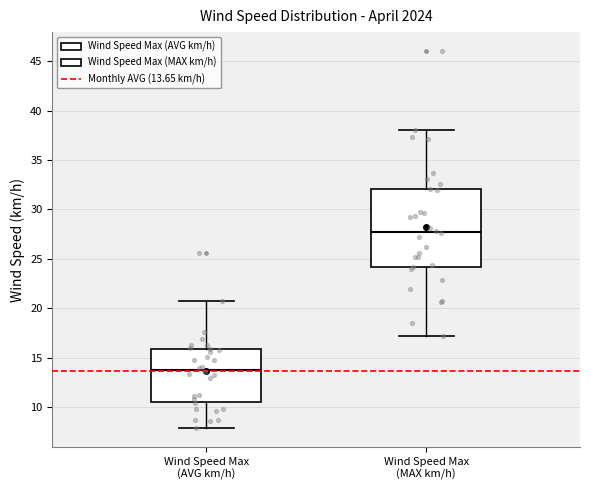

Which box has the highest median line?

Wind Speed Max (MAX km/h)